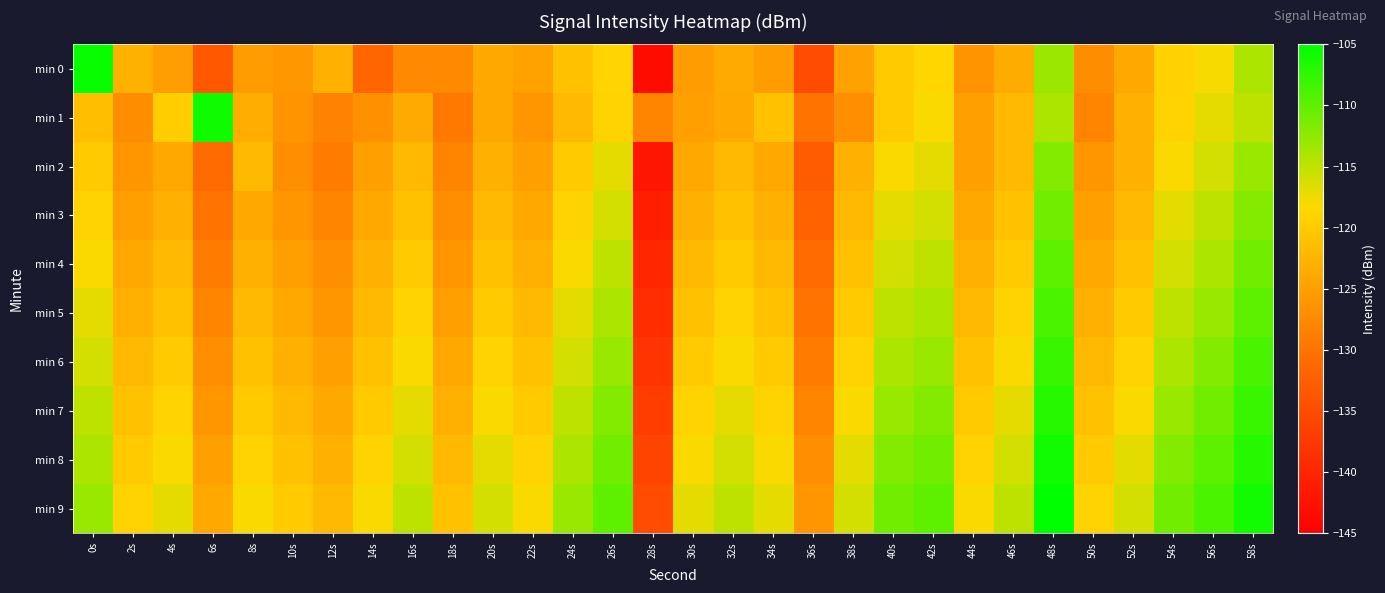

Which series has the largest total across all categories?

min 9